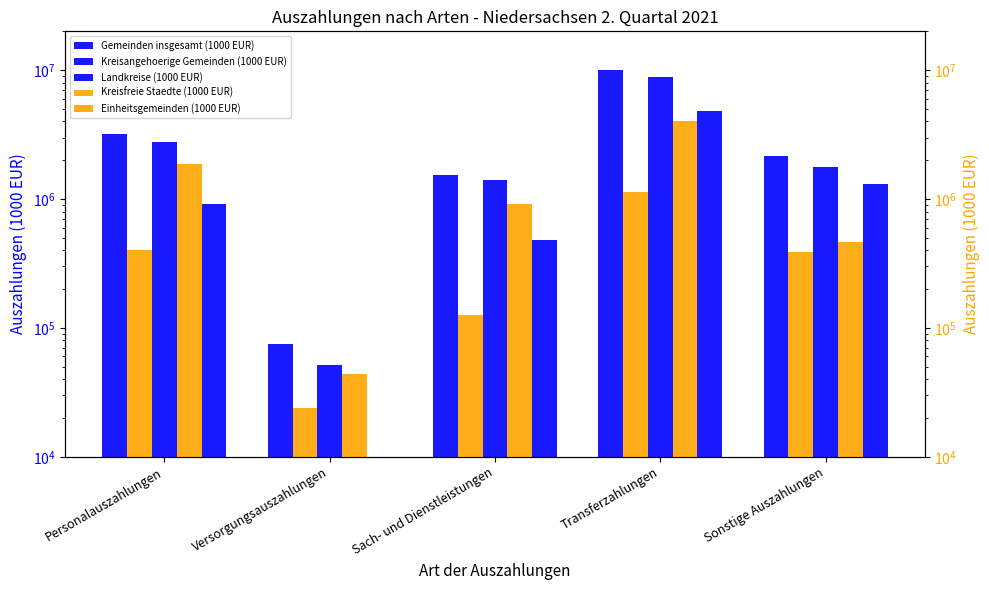

Reading left to right, transcribe all the data shown in this chart.

Gemeinden insgesamt (1000 EUR): Personalauszahlungen=3191338	Versorgungsauszahlungen=75004	Sach- und Dienstleistungen=1532943	Transferzahlungen=10050515	Sonstige Auszahlungen=2164115
Kreisangehoerige Gemeinden (1000 EUR): Personalauszahlungen=2792581	Versorgungsauszahlungen=51251	Sach- und Dienstleistungen=1407216	Transferzahlungen=8923769	Sonstige Auszahlungen=1775037
Landkreise (1000 EUR): Personalauszahlungen=914840	Versorgungsauszahlungen=7069	Sach- und Dienstleistungen=484923	Transferzahlungen=4858224	Sonstige Auszahlungen=1308053
Kreisfreie Staedte (1000 EUR): Personalauszahlungen=398756	Versorgungsauszahlungen=23753	Sach- und Dienstleistungen=125727	Transferzahlungen=1126745	Sonstige Auszahlungen=389078
Einheitsgemeinden (1000 EUR): Personalauszahlungen=1877741	Versorgungsauszahlungen=44182	Sach- und Dienstleistungen=922292	Transferzahlungen=4065545	Sonstige Auszahlungen=466983